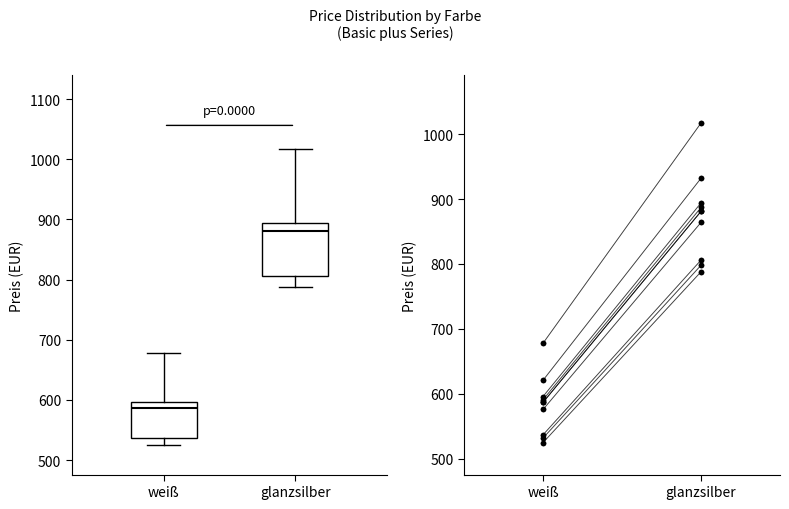

Which box's median line is the highest?

glanzsilber